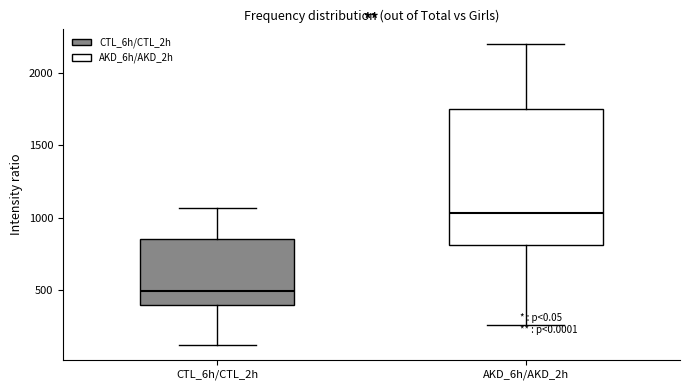

Which box's median line is the lowest?

CTL_6h/CTL_2h